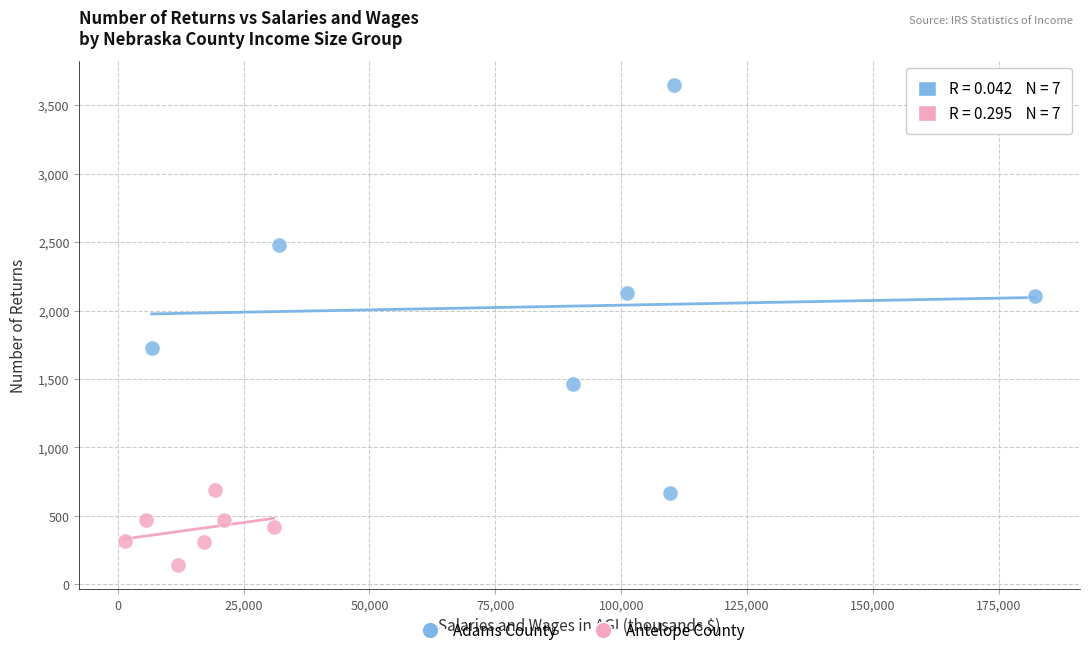

Which series contains the lowest Y value?

Antelope County